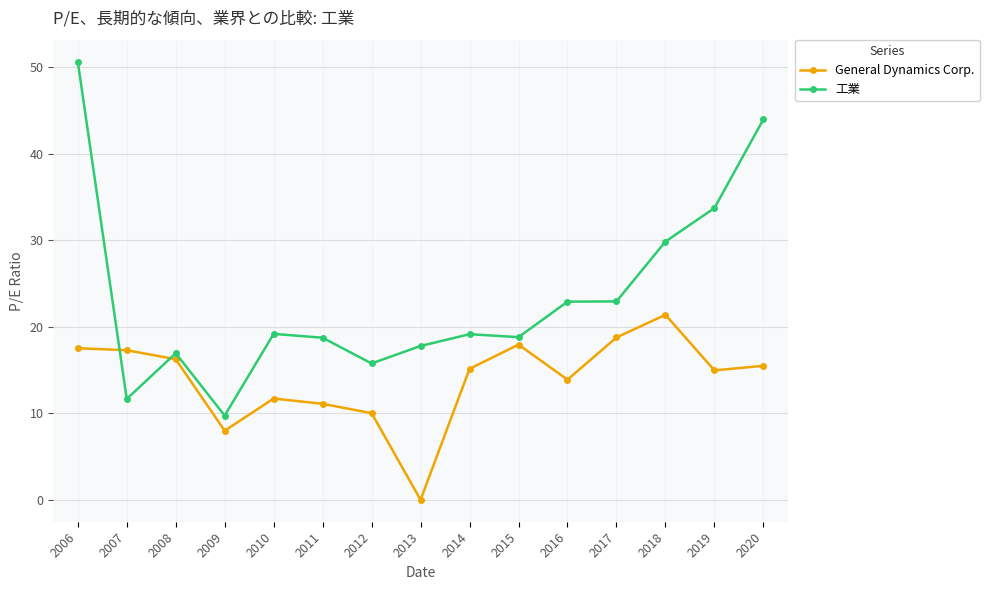

What is the difference between the maximum and minimum values in the General Dynamics Corp. series?

21.4